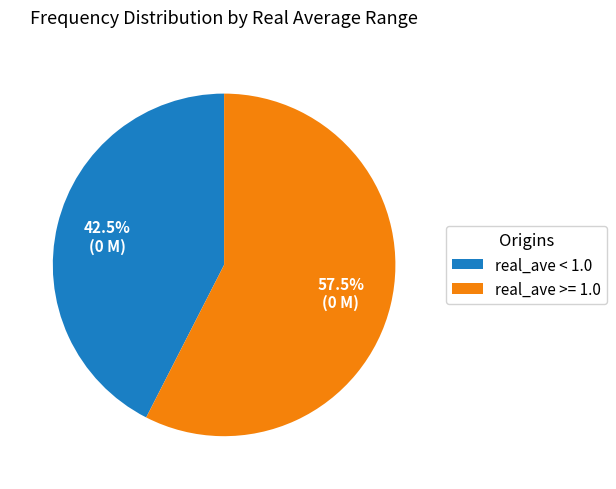

What is the smallest slice in the pie chart?

real_ave < 1.0